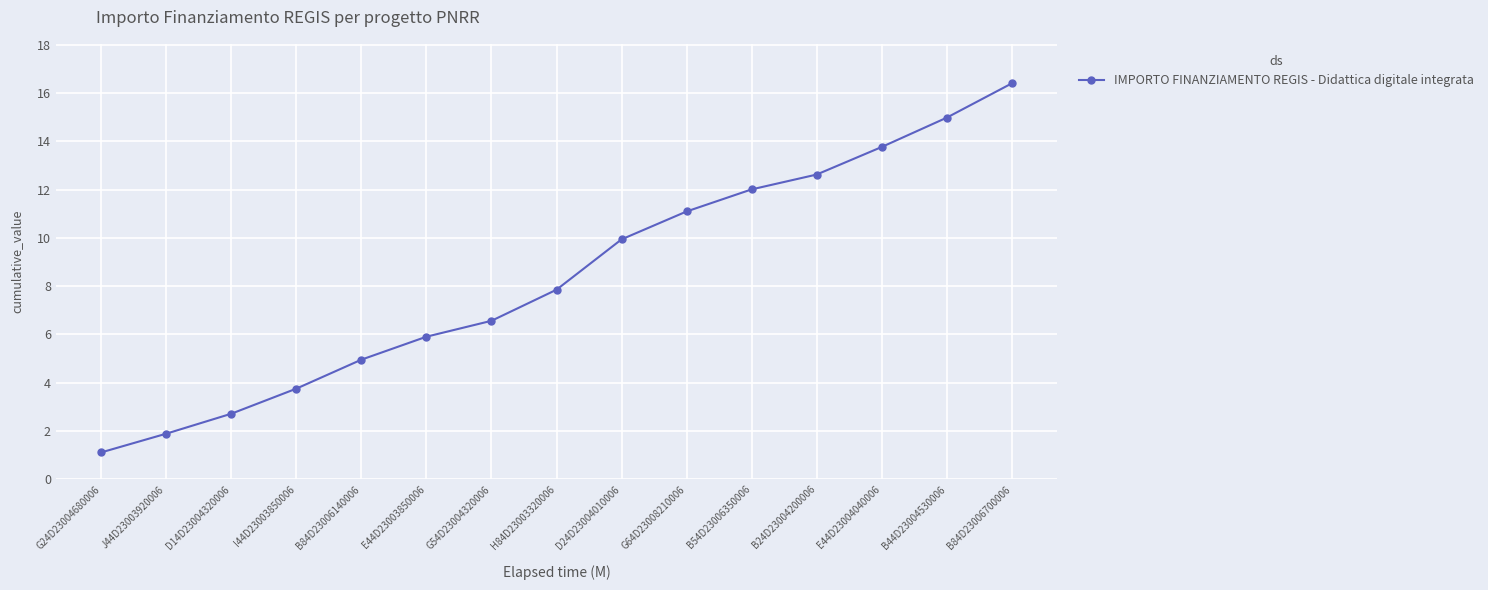

What is the sum of the values at B24D23004200006 and G54D23004320006?

19.2